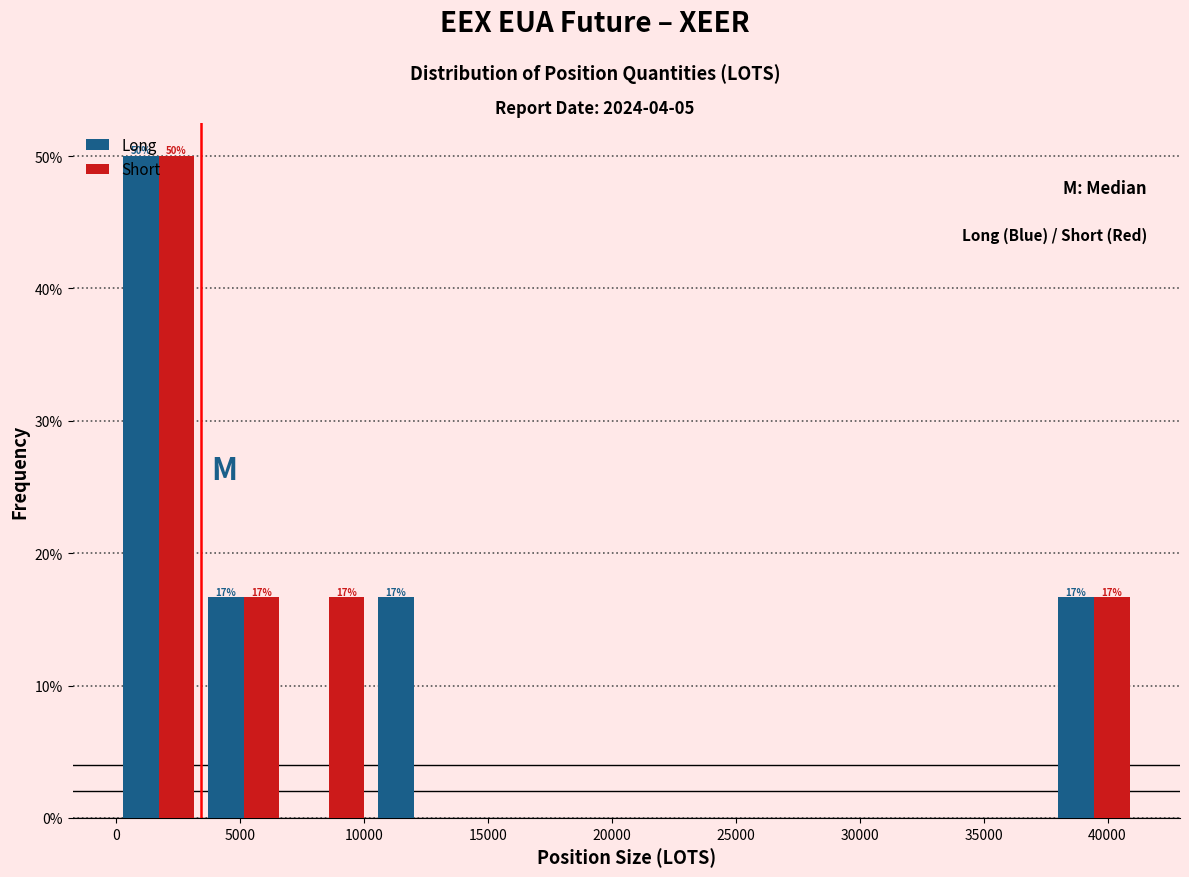

In the Short series, which range on the x-axis has the tallest bar?

0 to 3500